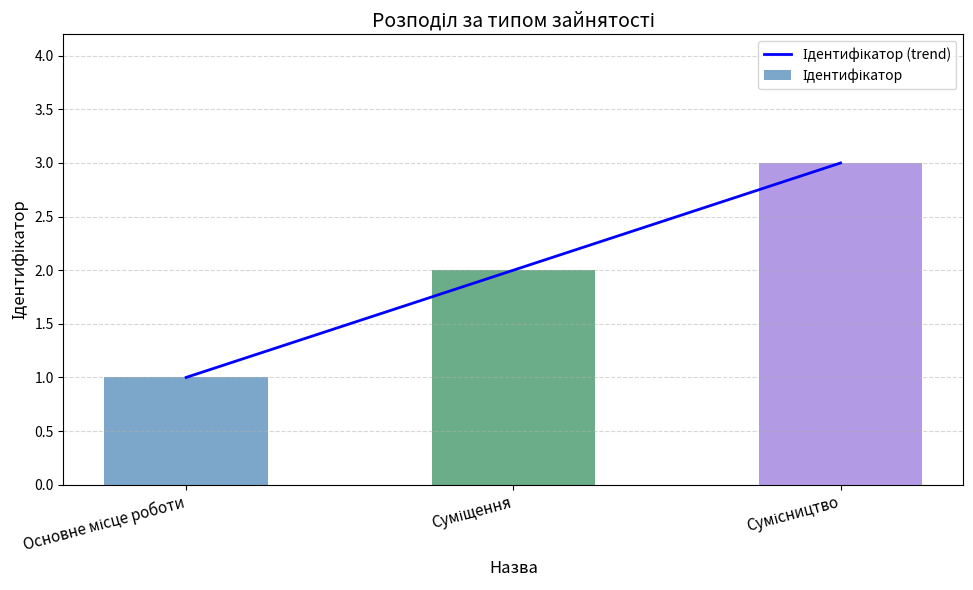

What position from the right is Сумісництво?

1